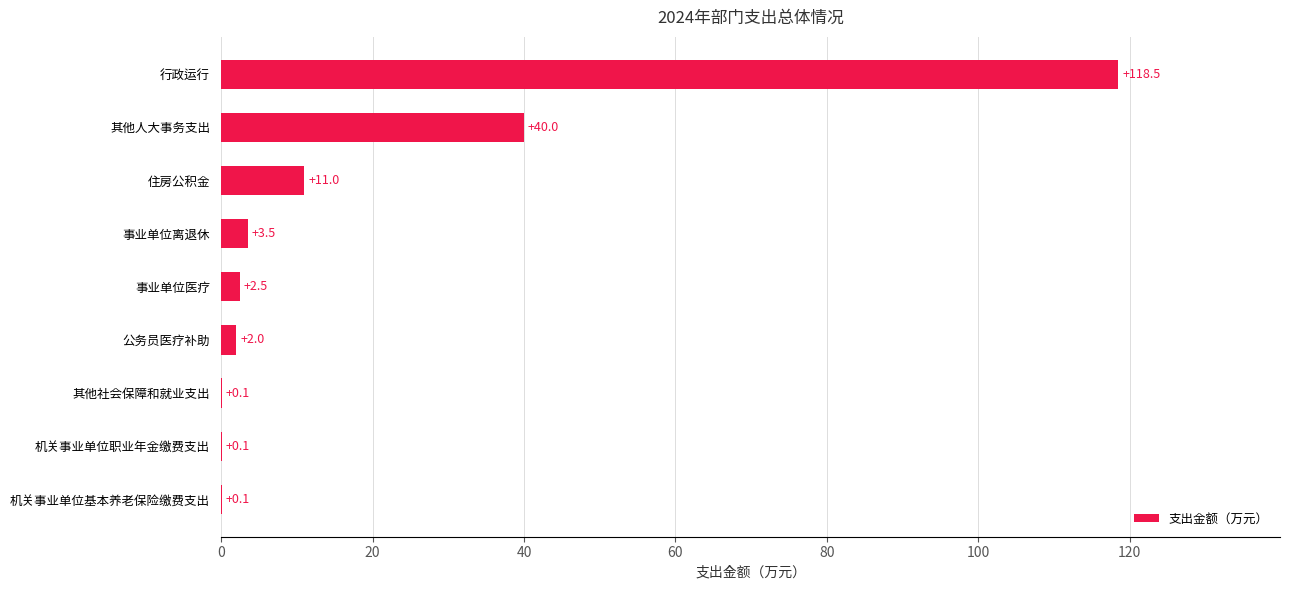

Reading top to bottom, transcribe all the data shown in this chart.

行政运行=118.5	其他人大事务支出=40.0	住房公积金=11.0	事业单位离退休=3.5	事业单位医疗=2.5	公务员医疗补助=2.0	其他社会保障和就业支出=0.1	机关事业单位职业年金缴费支出=0.1	机关事业单位基本养老保险缴费支出=0.1